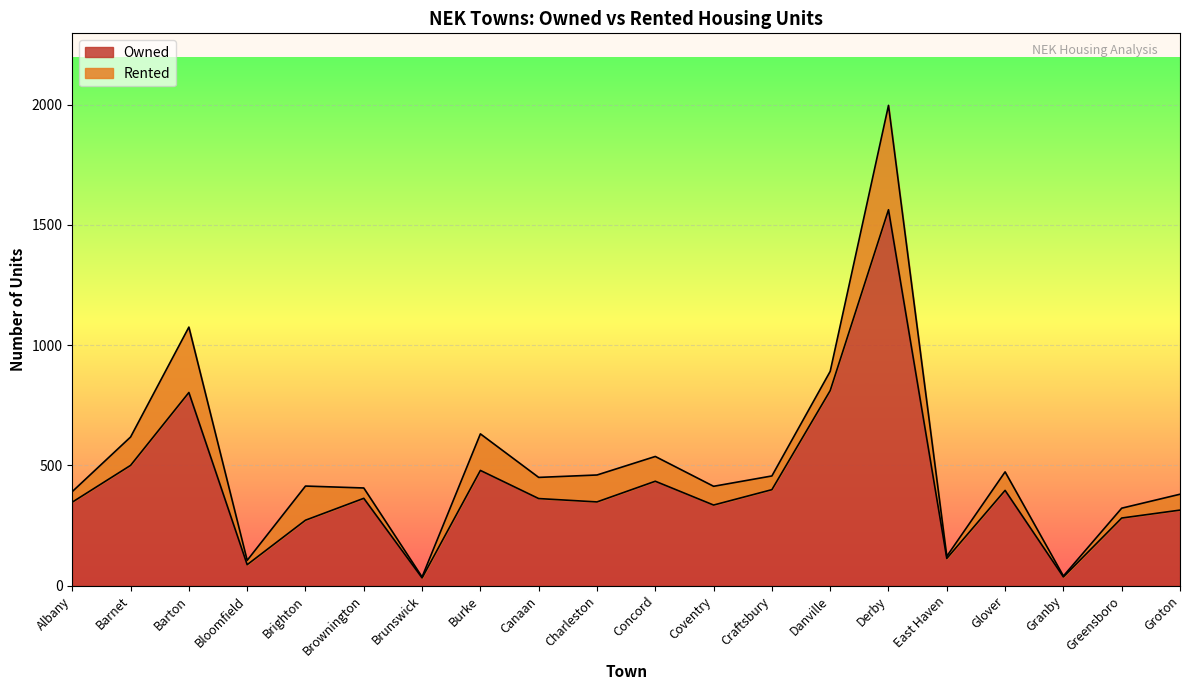

Reading right to left, what are all the values shown in this chart?

314	281	36	396	113	1563	811	399	335	434	348	362	479	32	363	272	87	803	500	347